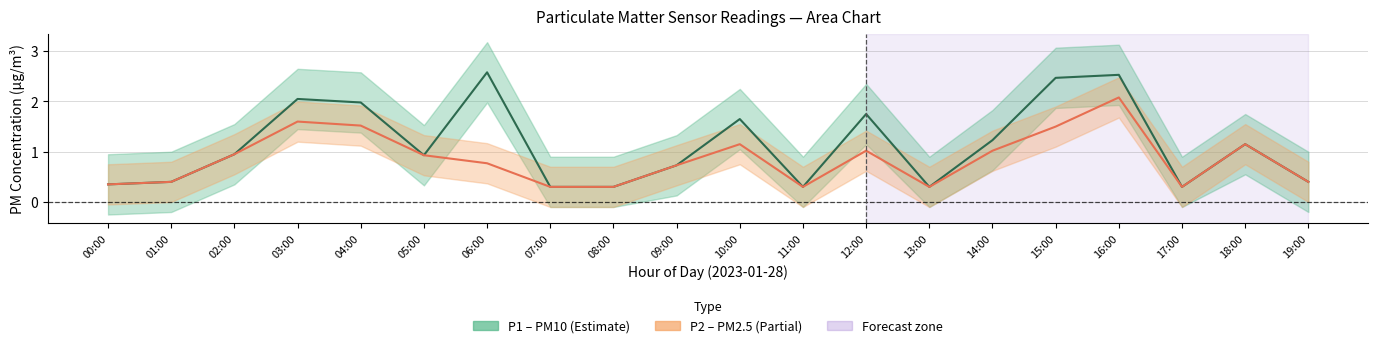

The value of P2 center at 09:00 is 0.7. True or false?

True